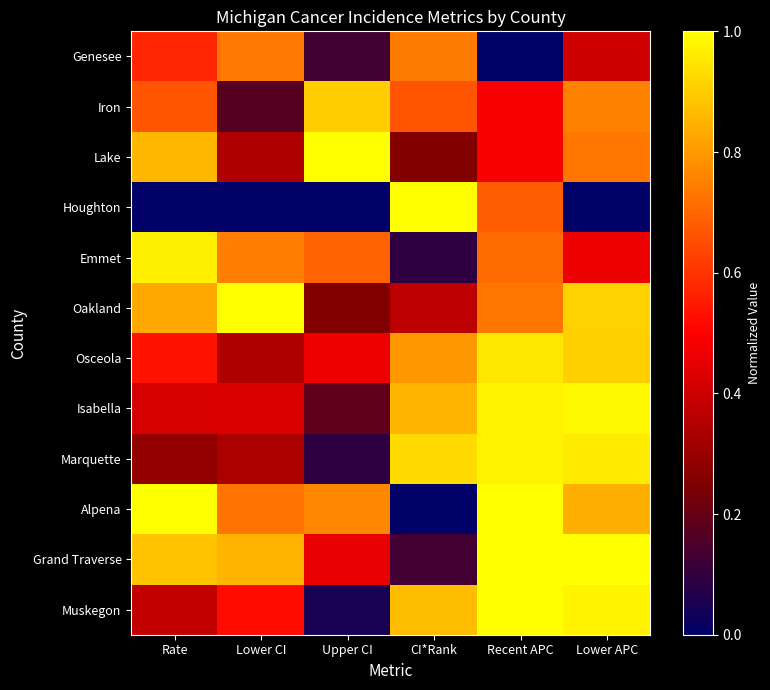

Which series has the largest range (max minus min)?

Houghton